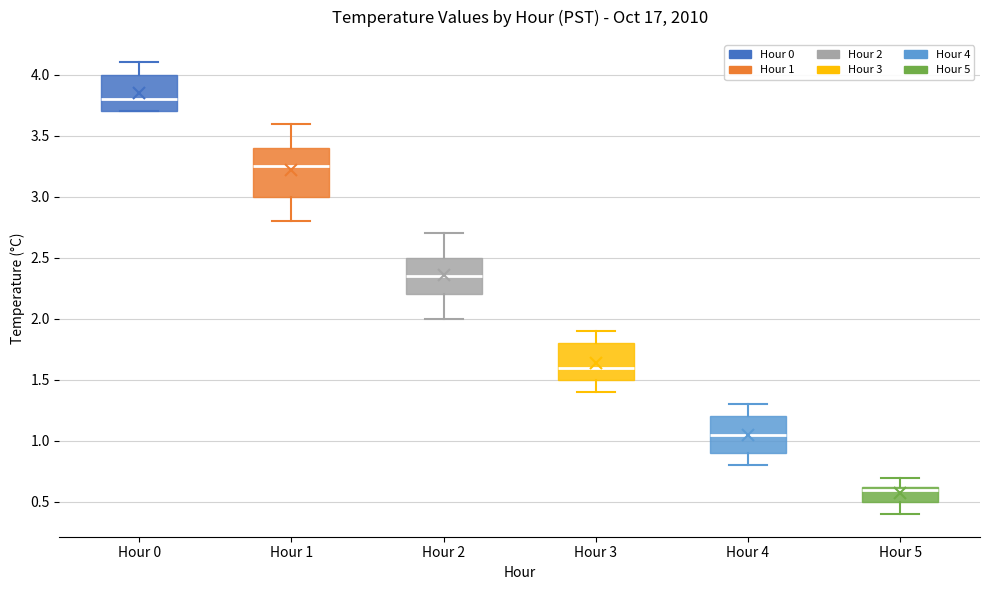

Comparing the boxes themselves (not the whiskers), which one is the tallest?

Hour 1